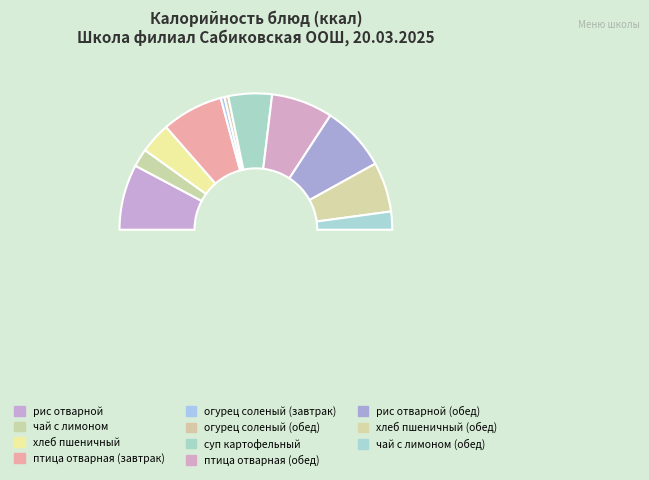

How many segments does this pie chart have?

11